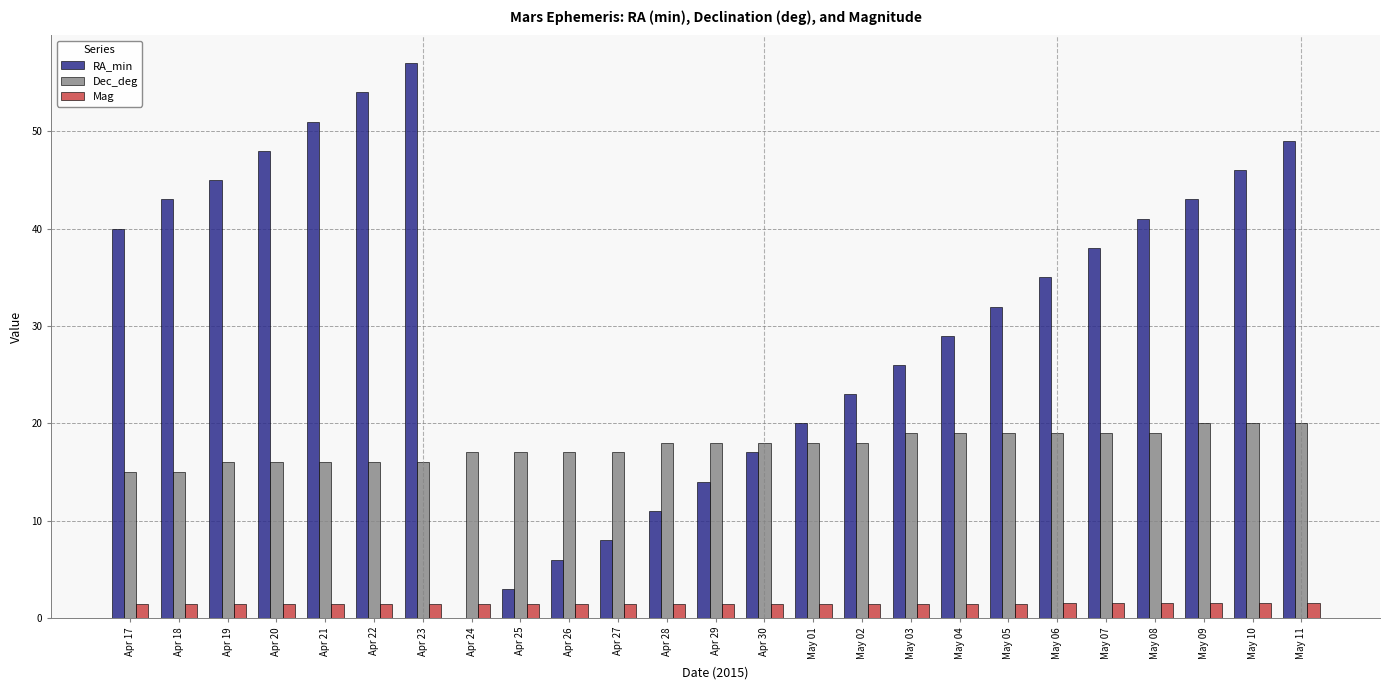

What is the sum of the Dec_deg values at May 03 and Apr 17?

34.0